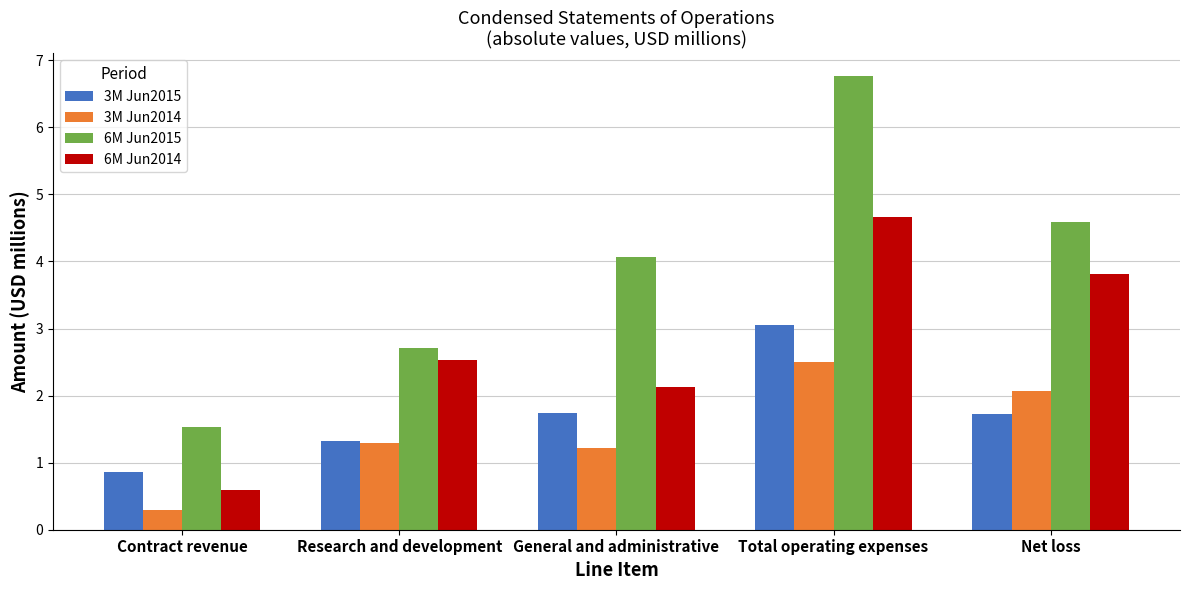

Reading left to right, transcribe all the data shown in this chart.

3M Jun2015: 0.9	1.3	1.7	3.1	1.7
3M Jun2014: 0.3	1.3	1.2	2.5	2.1
6M Jun2015: 1.5	2.7	4.1	6.8	4.6
6M Jun2014: 0.6	2.5	2.1	4.7	3.8